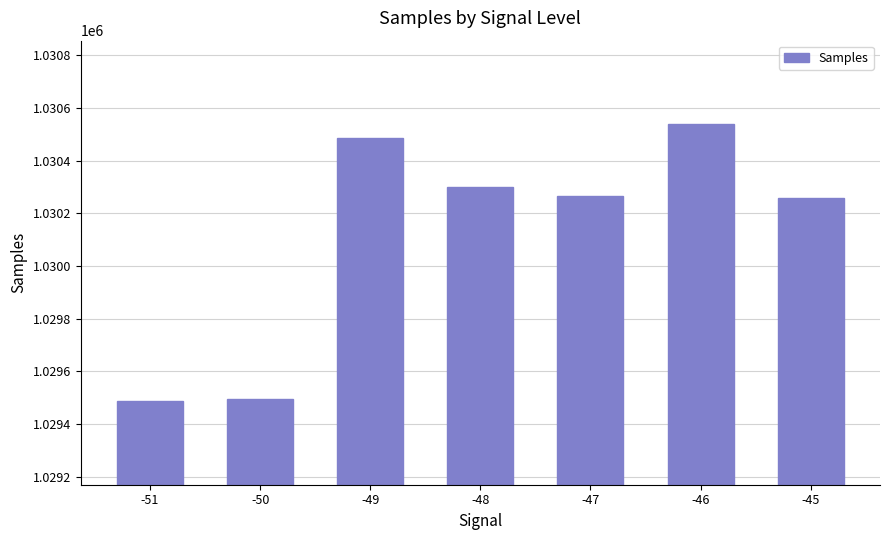

What is the value of the 6th bar from the left?

1030539